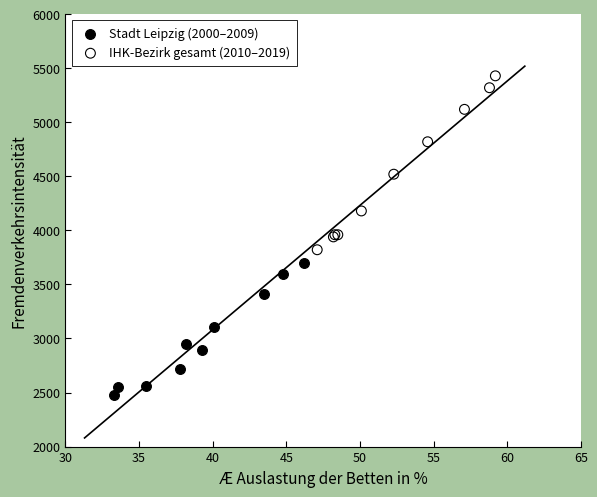

Which series contains the lowest Y value?

Stadt Leipzig (2000–2009)